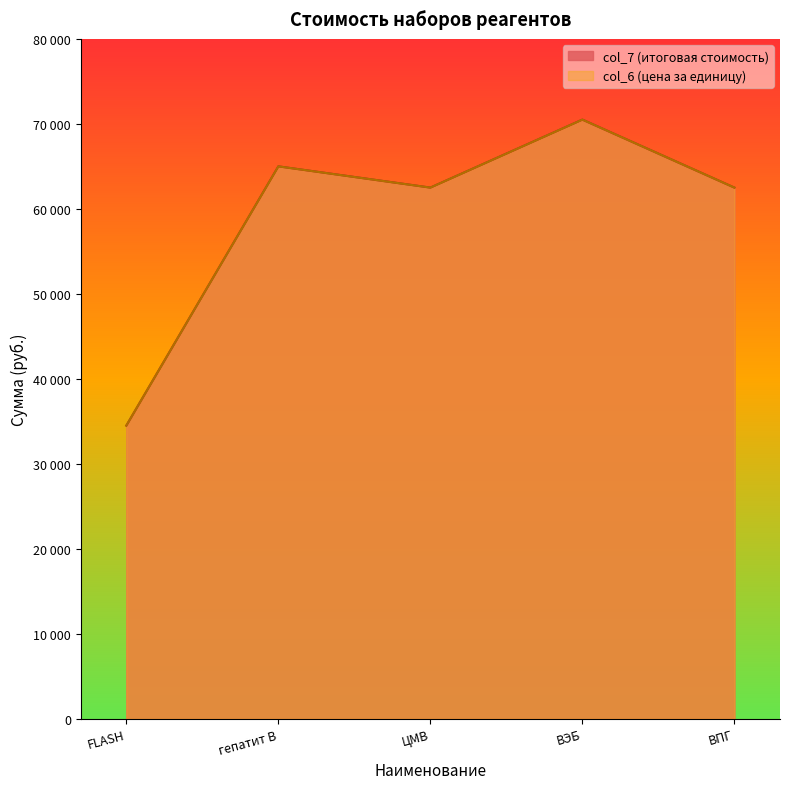

What is the difference between the maximum and minimum values in the col_6 series?

36000